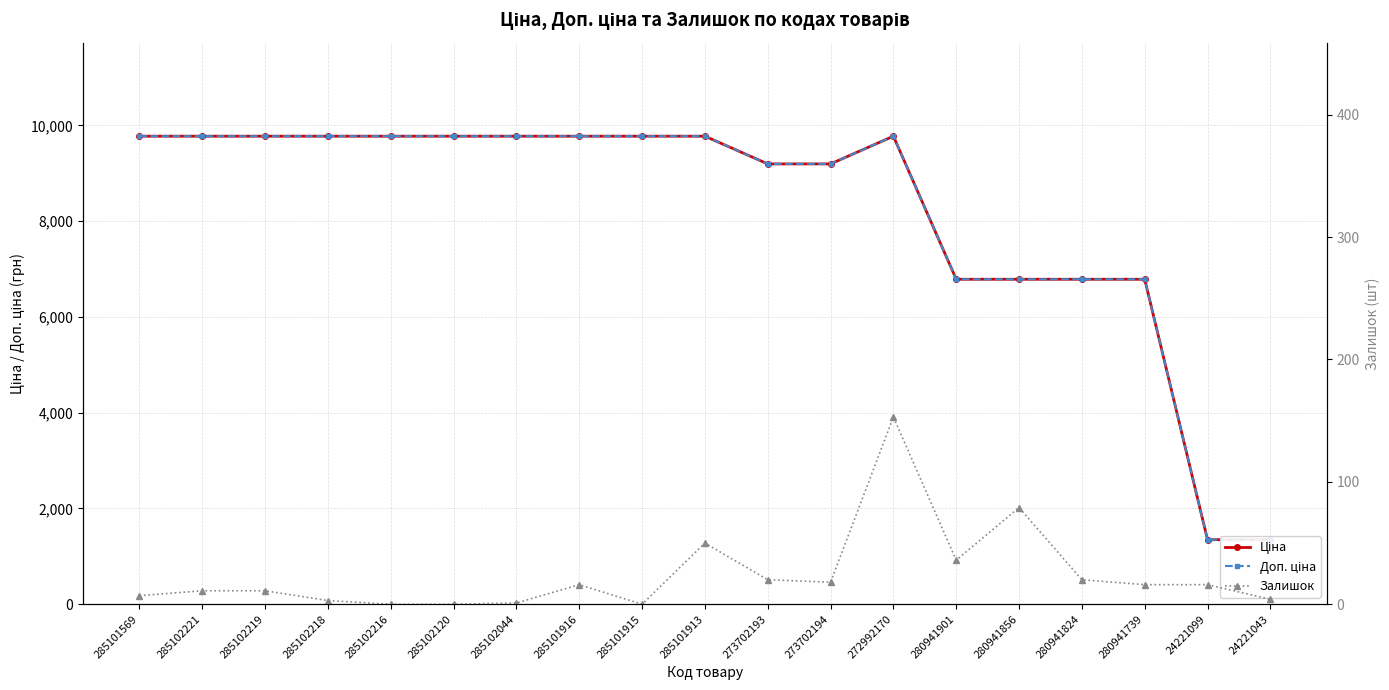

List the labels in order of Доп. ціна value, largest first.

285101569, 285102221, 285102219, 285102218, 285102216, 285102120, 285102044, 285101916, 285101915, 285101913, 272992170, 273702193, 273702194, 280941901, 280941856, 280941824, 280941739, 24221099, 24221043